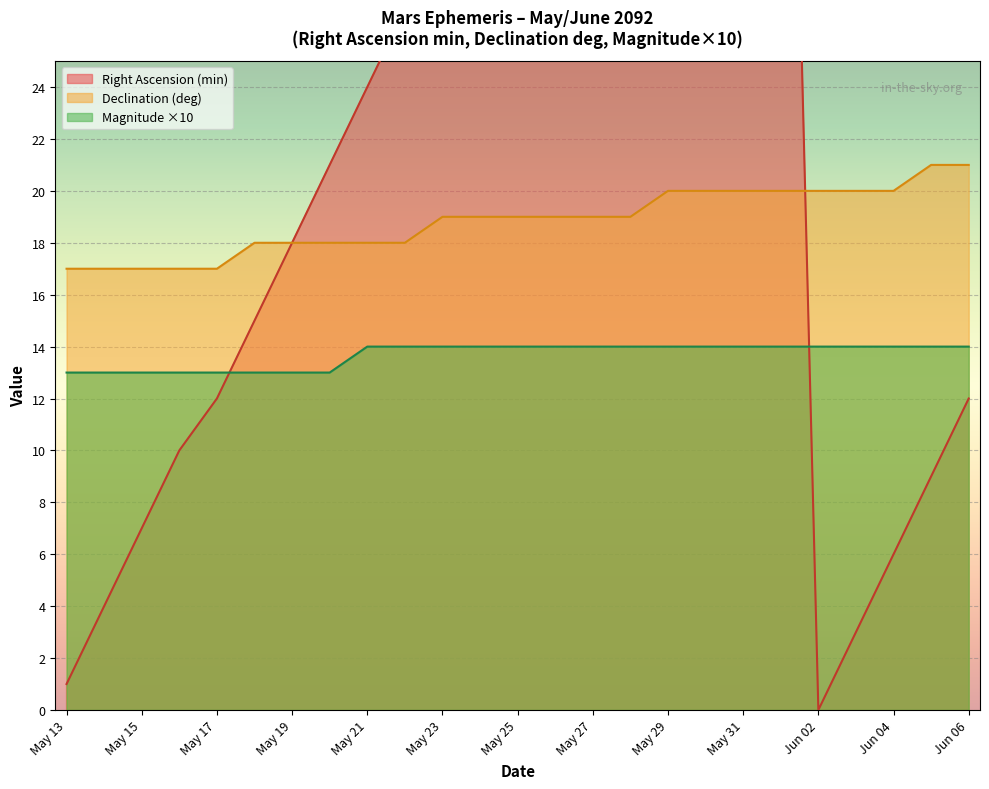

Is it true that Magnitude ×10 equals 4 at May 31?

False